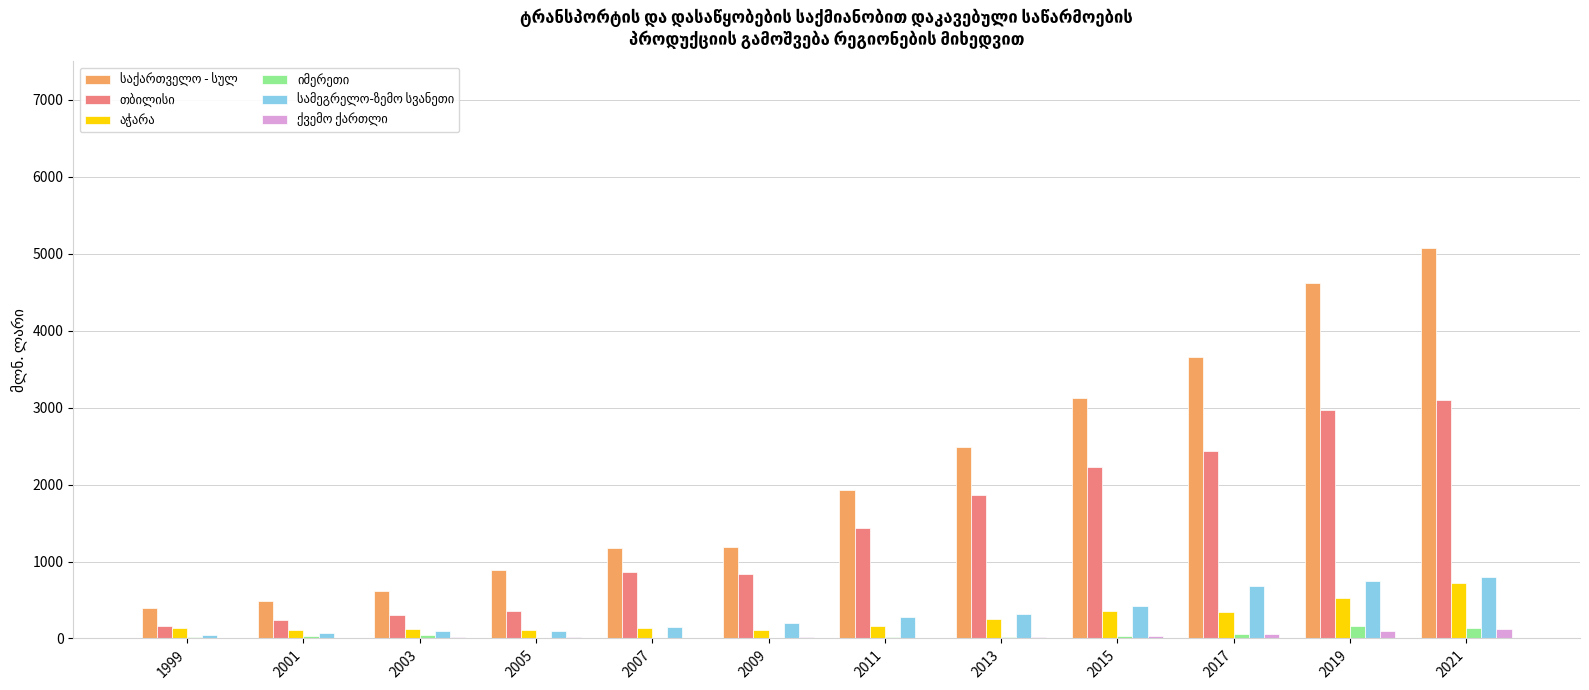

Reading right to left, what are all the values shown in this chart?

საქართველო - სულ: 5070.9	4621.3	3661.6	3126.5	2492.8	1928.2	1183.9	1179.3	884.9	614.1	489.6	389.6
თბილისი: 3095.9	2969.4	2432.8	2233.5	1863.0	1437.9	842.2	858.4	361.1	301.4	238.9	162.4
აჭარა: 726.7	523.8	347.5	357.3	256.5	165.4	108.1	139.5	110.4	117.1	114.4	130.5
იმერეთი: 135.9	156.6	52.0	37.2	13.4	15.4	9.0	12.1	8.6	40.8	30.5	25.1
სამეგრელო-ზემო სვანეთი: 793.5	749.7	677.2	421.4	317.8	283.6	201.0	148.7	98.5	99.8	71.7	50.9
ქვემო ქართლი: 121.4	94.4	53.6	31.4	17.5	10.8	20.5	9.9	22.2	18.2	7.4	2.0